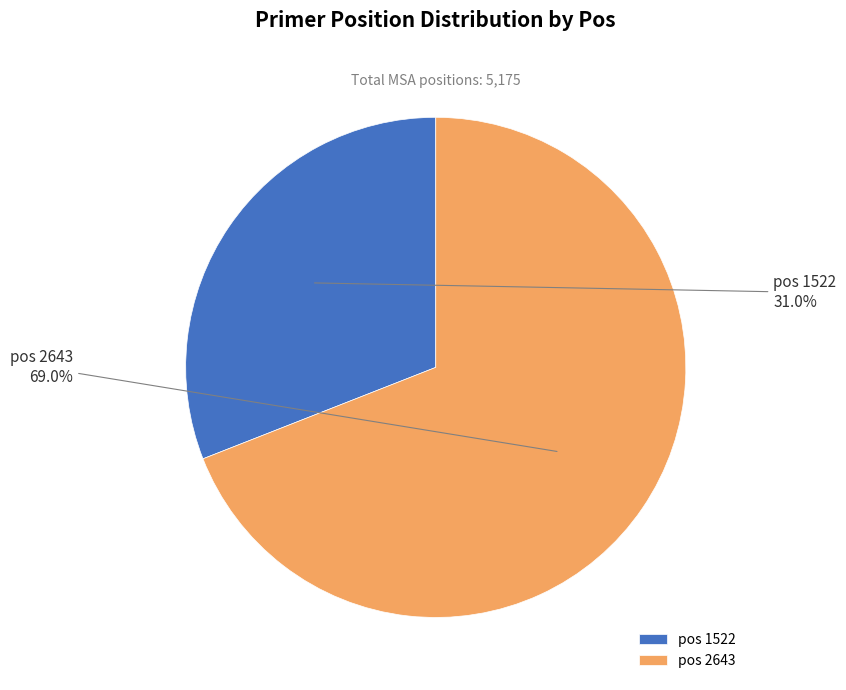

What portion of the pie excludes pos 2643?

31.0%